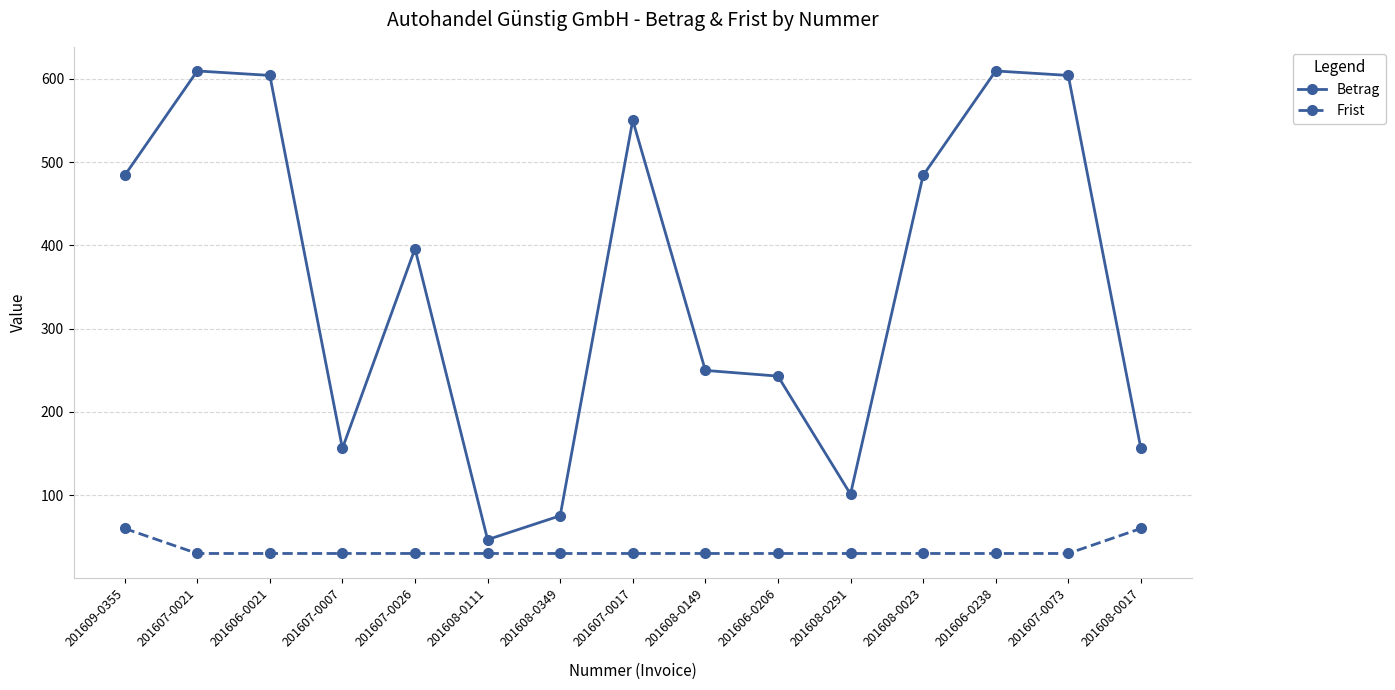

How many series are shown in this chart?

2